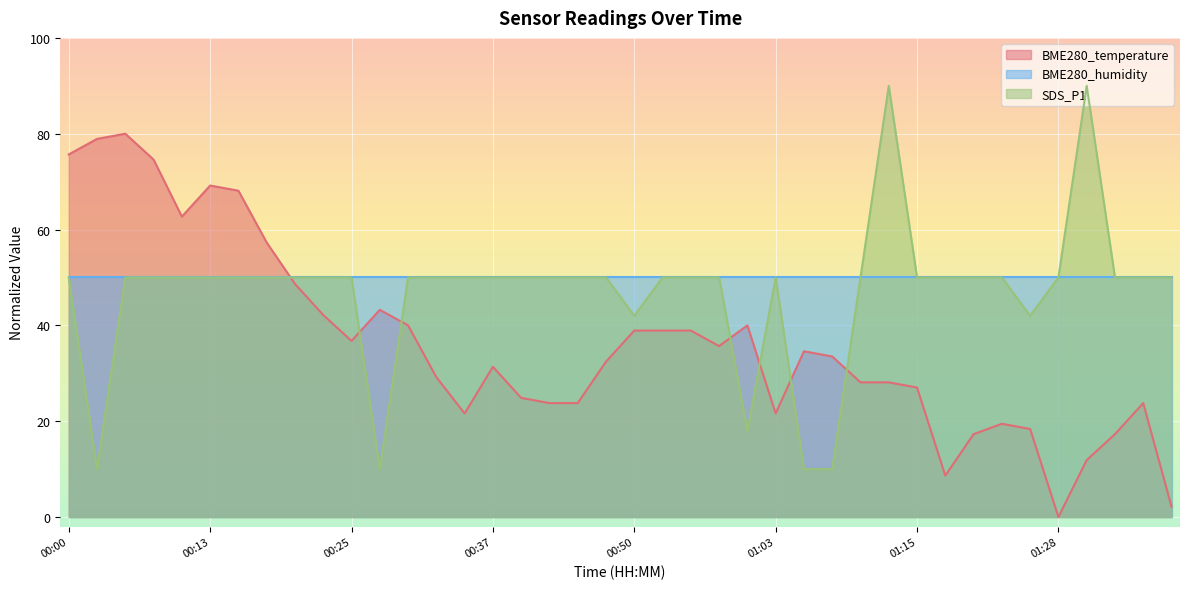

Where is SDS_P1 nearest to the value 50?

00:00